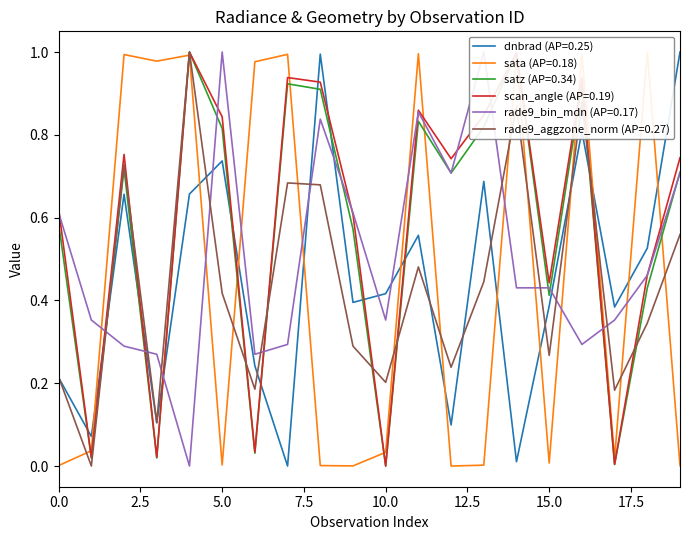

What is the greatest value displayed?

1.0